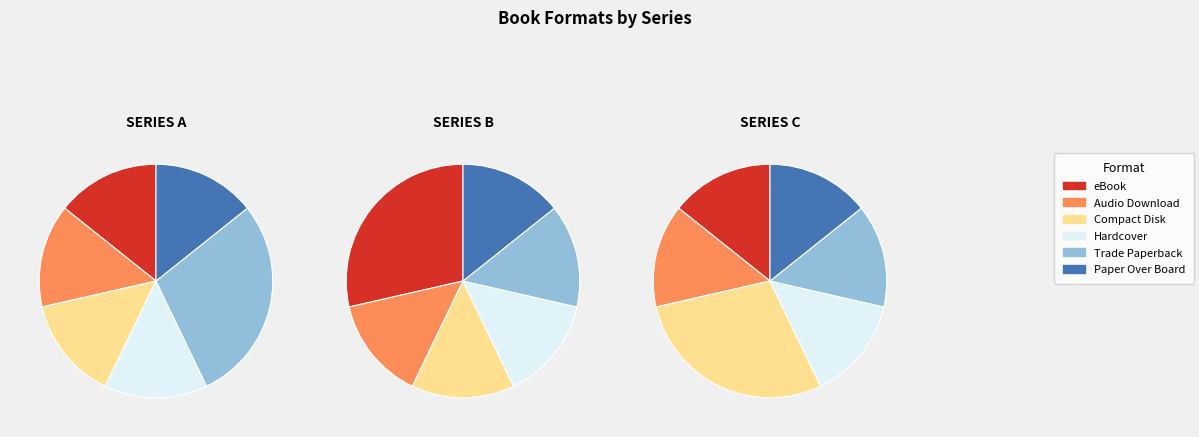

How many segments does this pie chart have?

6